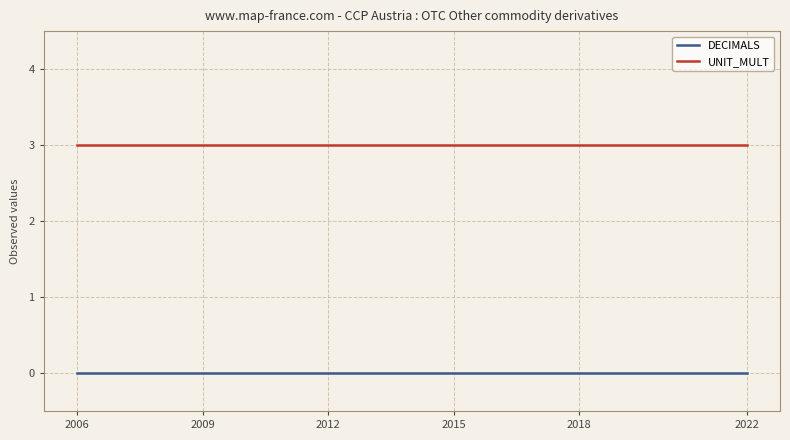

What is the maximum value for UNIT_MULT?

3.0